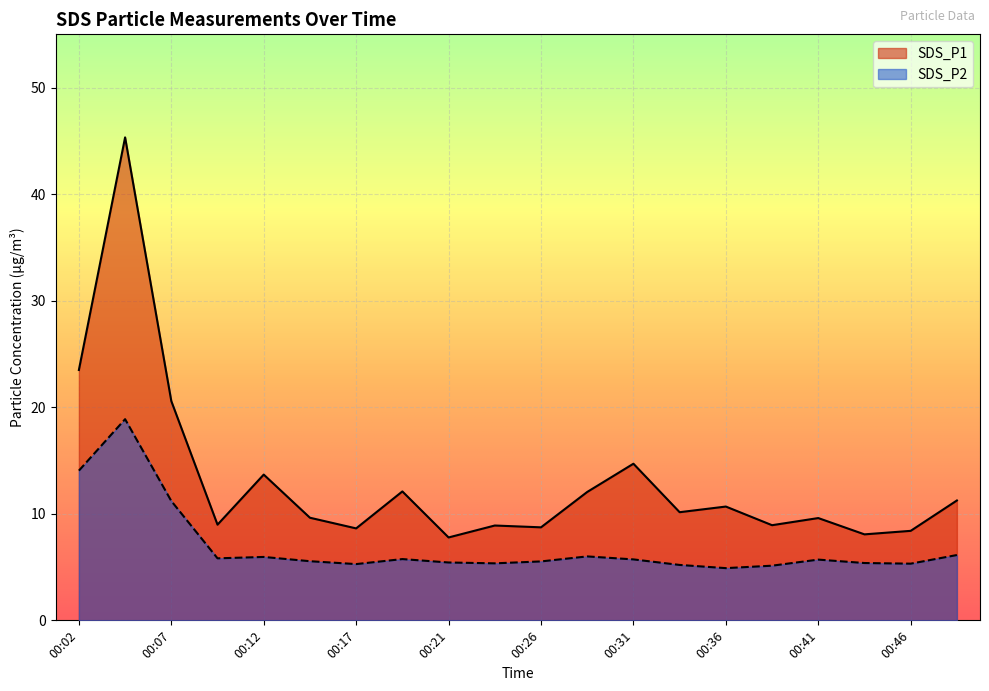

What are all the series names shown in the legend?

SDS_P1, SDS_P2